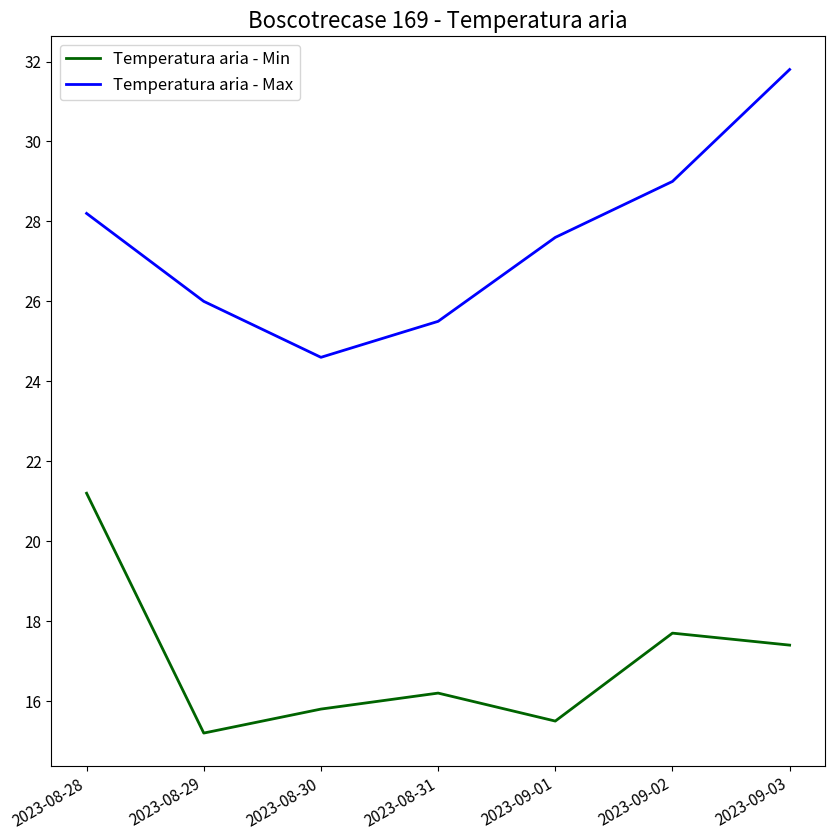

What is the lowest value of the Temperatura aria - Max series?

24.6